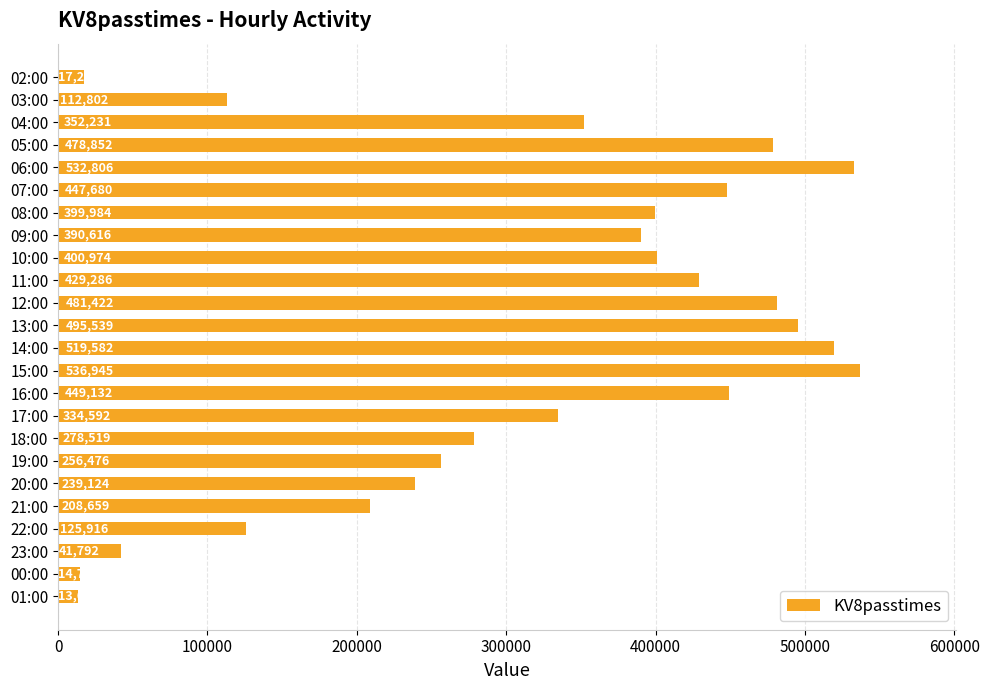

Where is the data nearest to the value 275274?

18:00